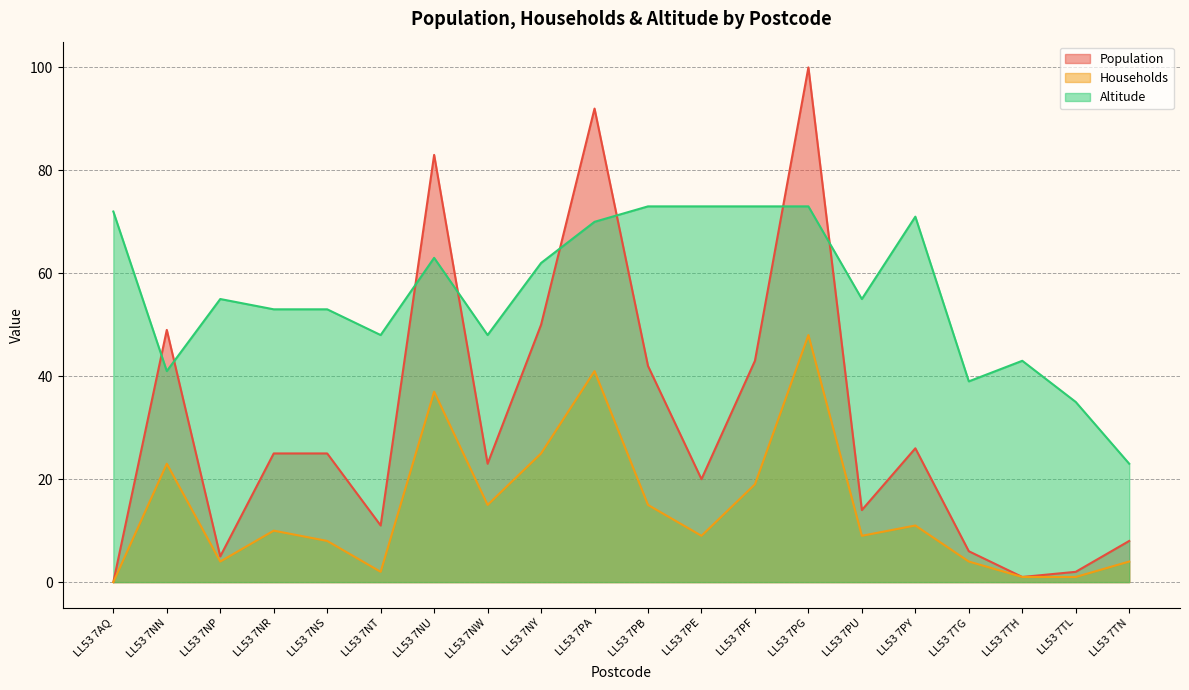

Which series changed the most between LL53 7NN and LL53 7TG?

Population